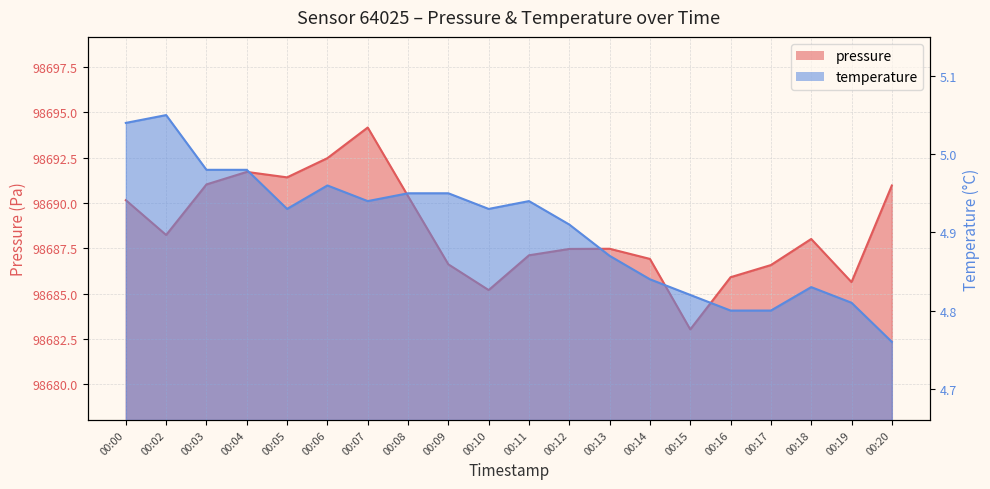

What is the average value of the temperature series?

4.9